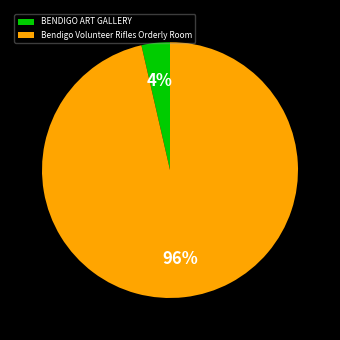

To the nearest percent, what percentage of the pie is BENDIGO ART GALLERY?

4%